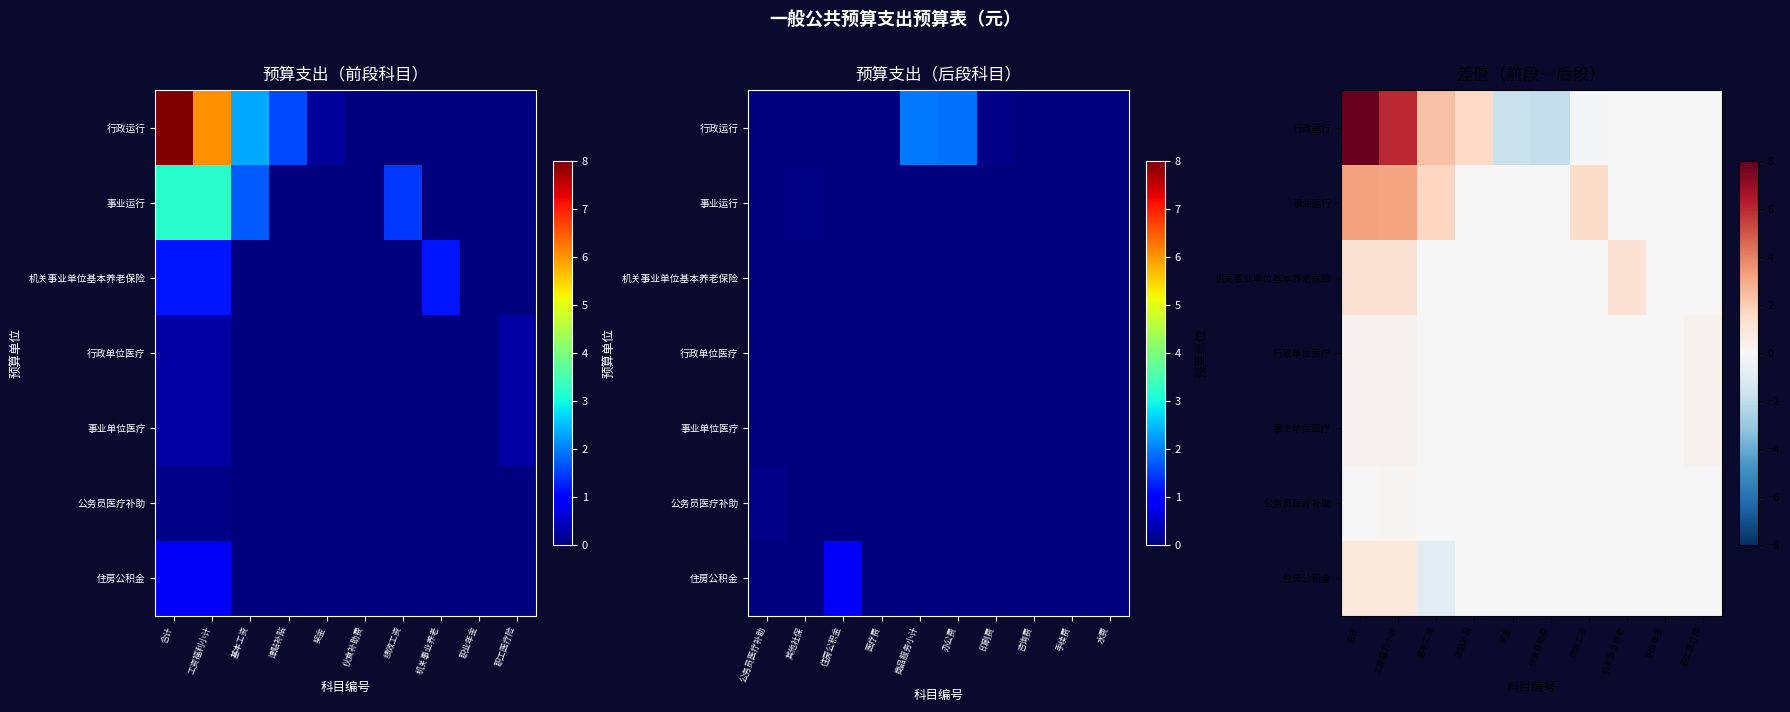

The 公务员医疗补助 series shows -0.1 at 绩效工资. True or false?

False